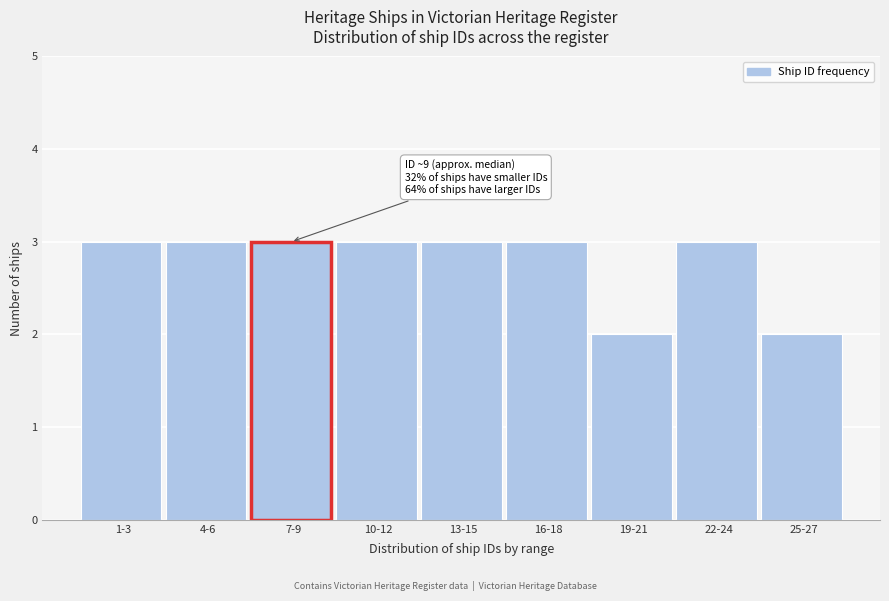

Reading right to left, what are all the values shown in this chart?

2	3	2	3	3	3	3	3	3